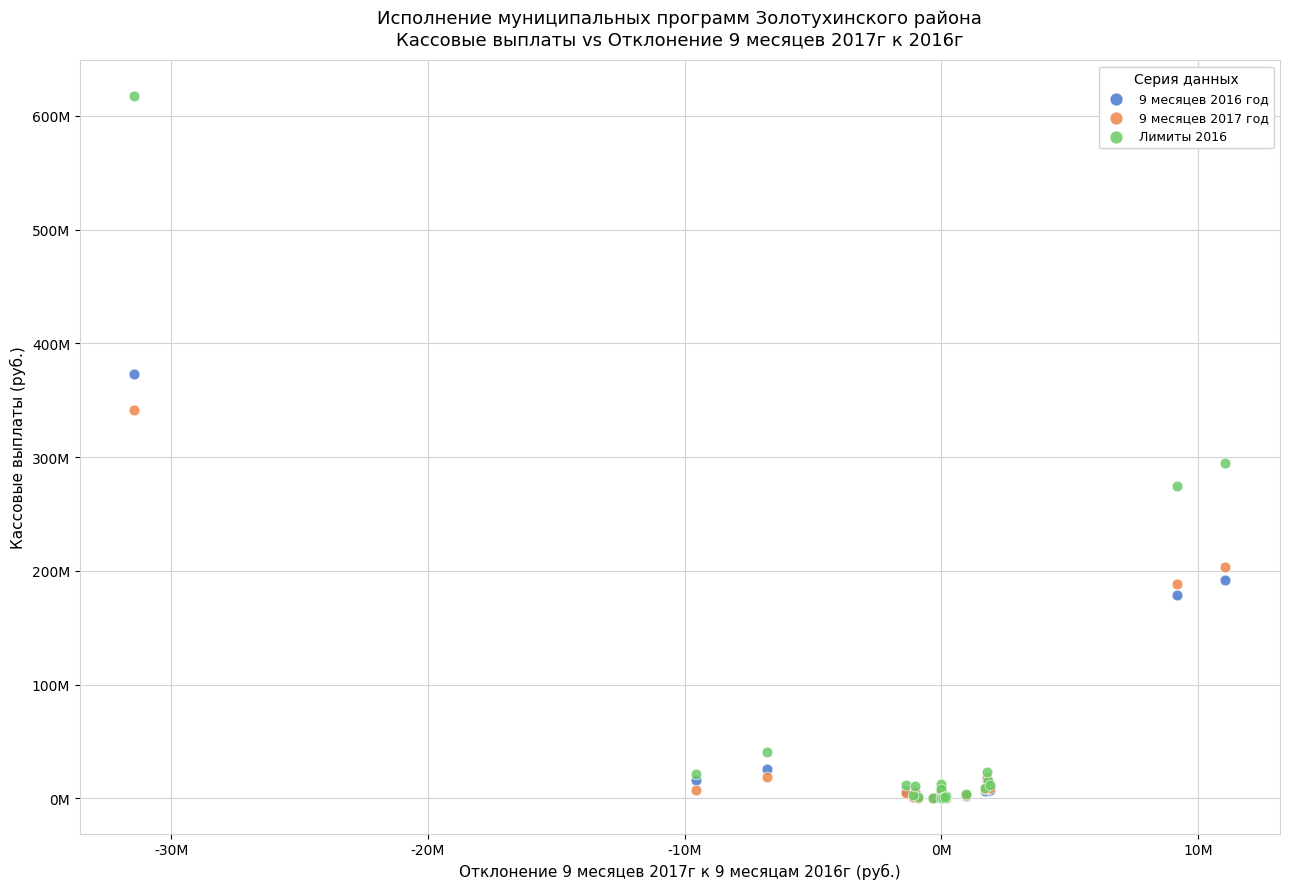

Which series has the largest Y range (max minus min)?

Лимиты 2016